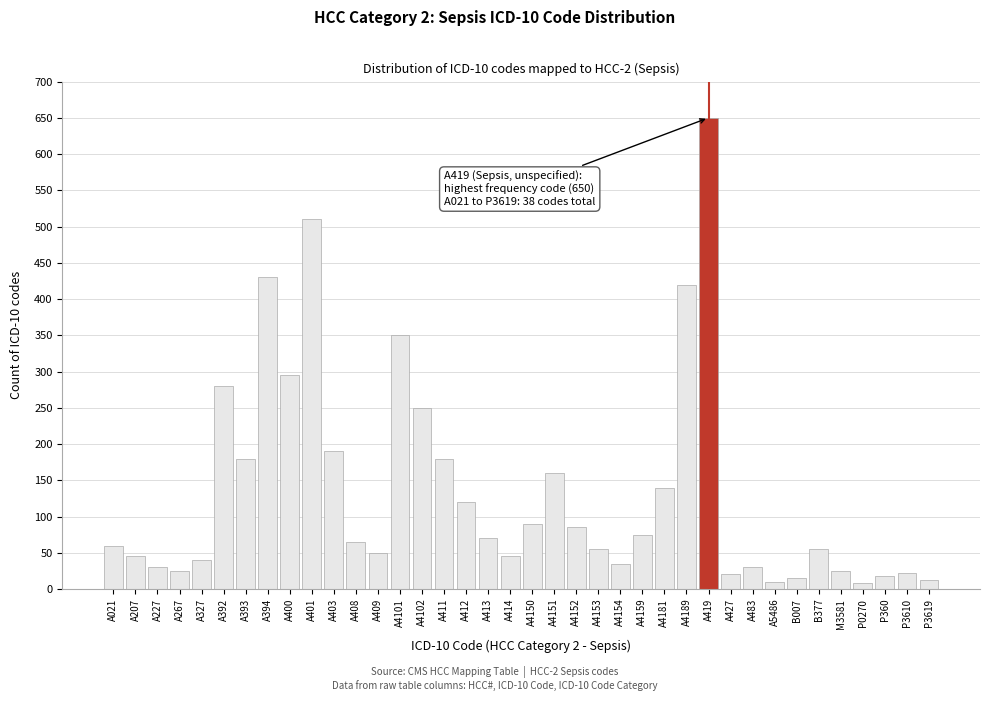

What is the change in value from A4101 to A419?

+300